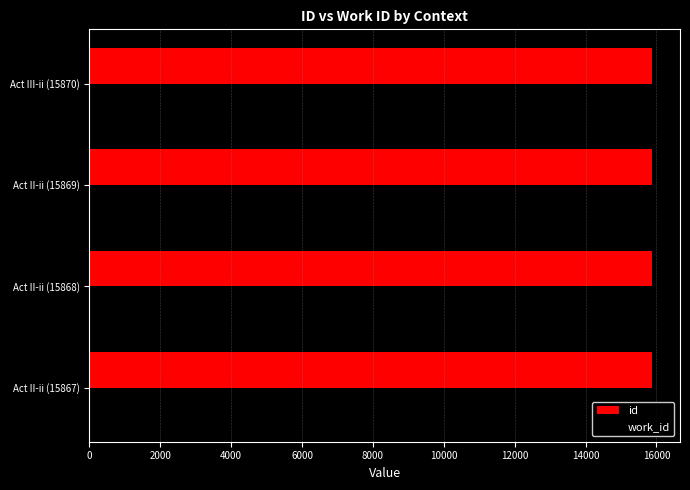

The value of work_id at Act III-ii (15870) is 8028. True or false?

False